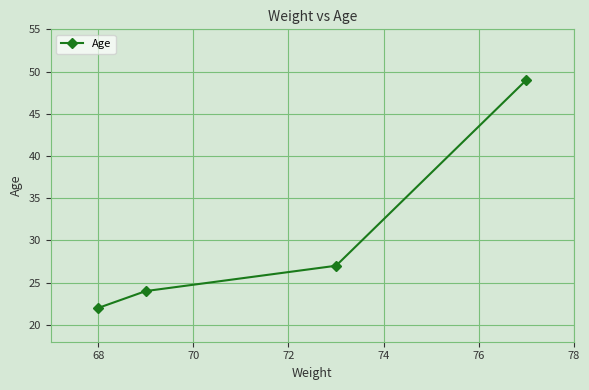

What is the minimum value shown in the chart?

22